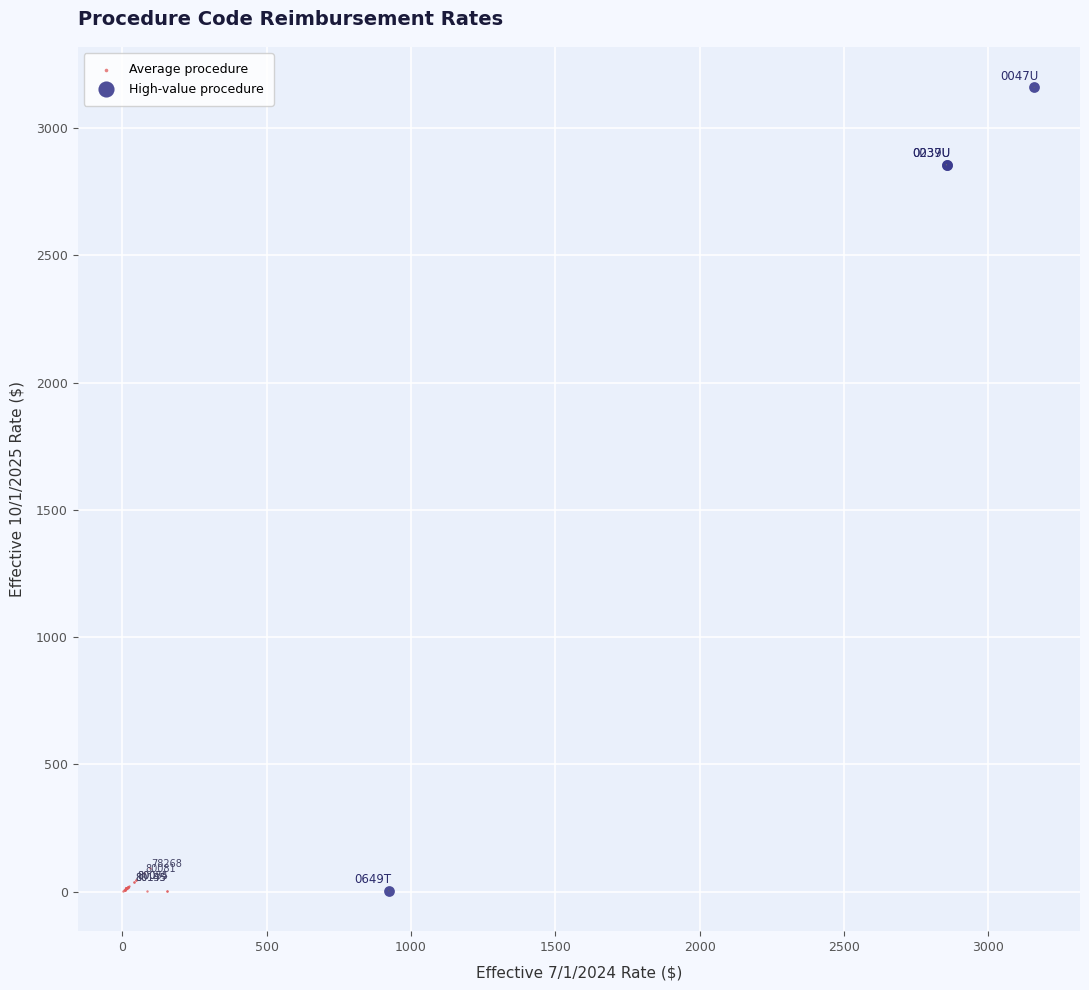

Which series contains the highest Y value?

High-value procedure